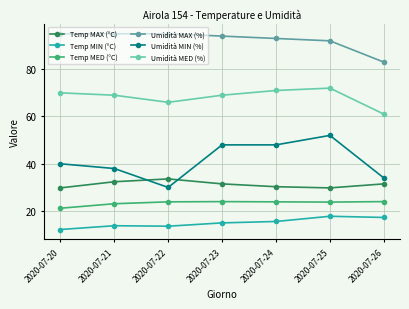

Where do Temp MAX (°C) and Umidità MIN (%) first cross each other?

2020-07-21 and 2020-07-22